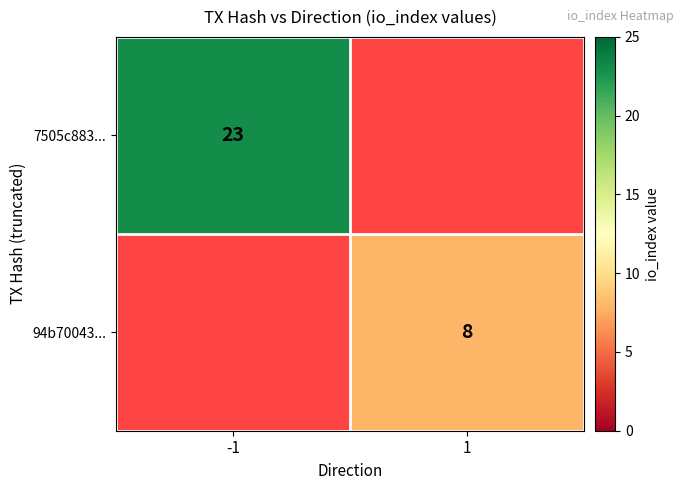

Count the number of categories in the chart.

2